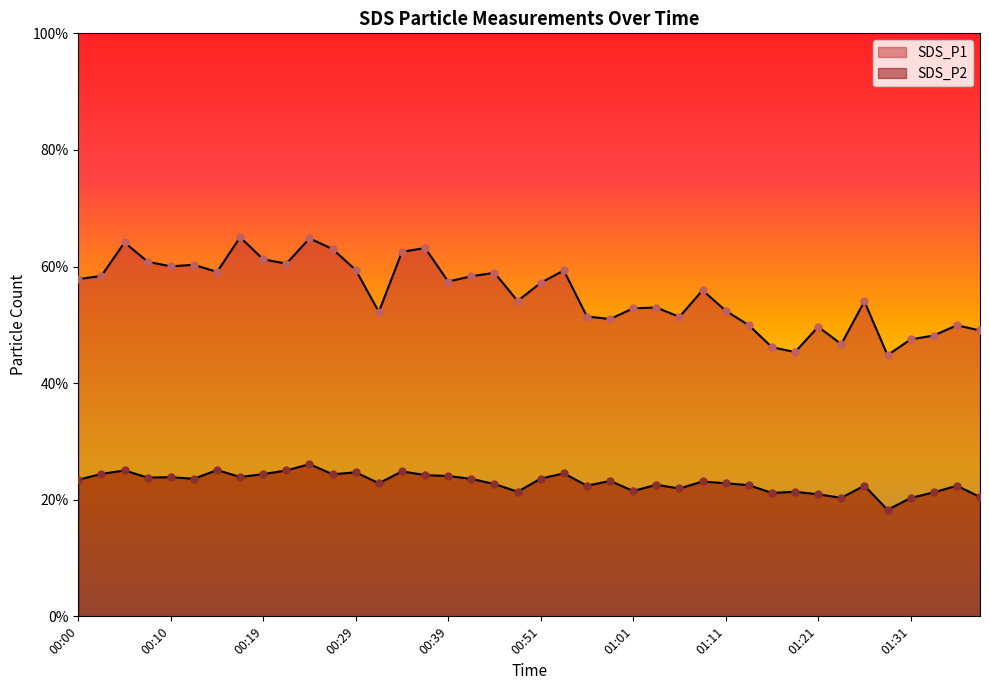

Which series contains the lowest Y value?

SDS_P2